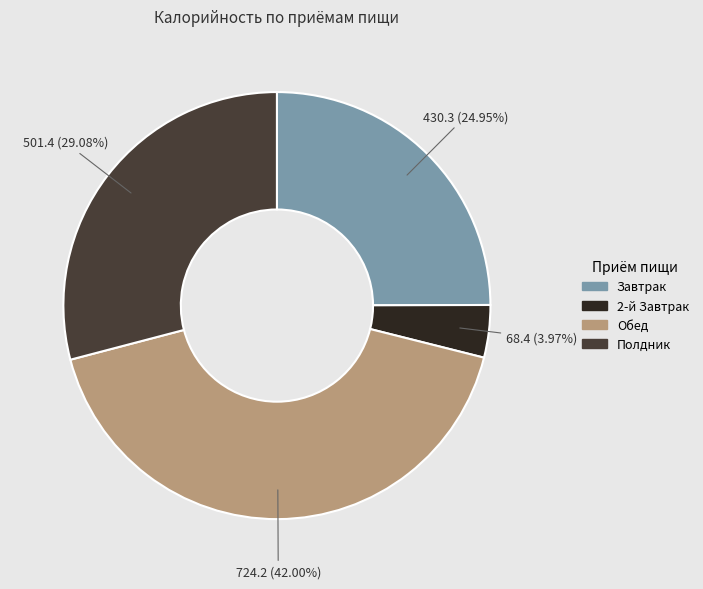

Which category has the biggest portion of the pie?

Обед